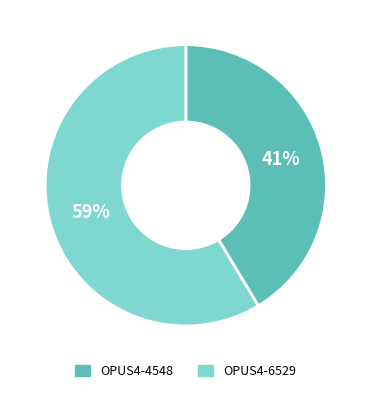

Combined, do OPUS4-4548 and OPUS4-6529 account for over 50%?

Yes